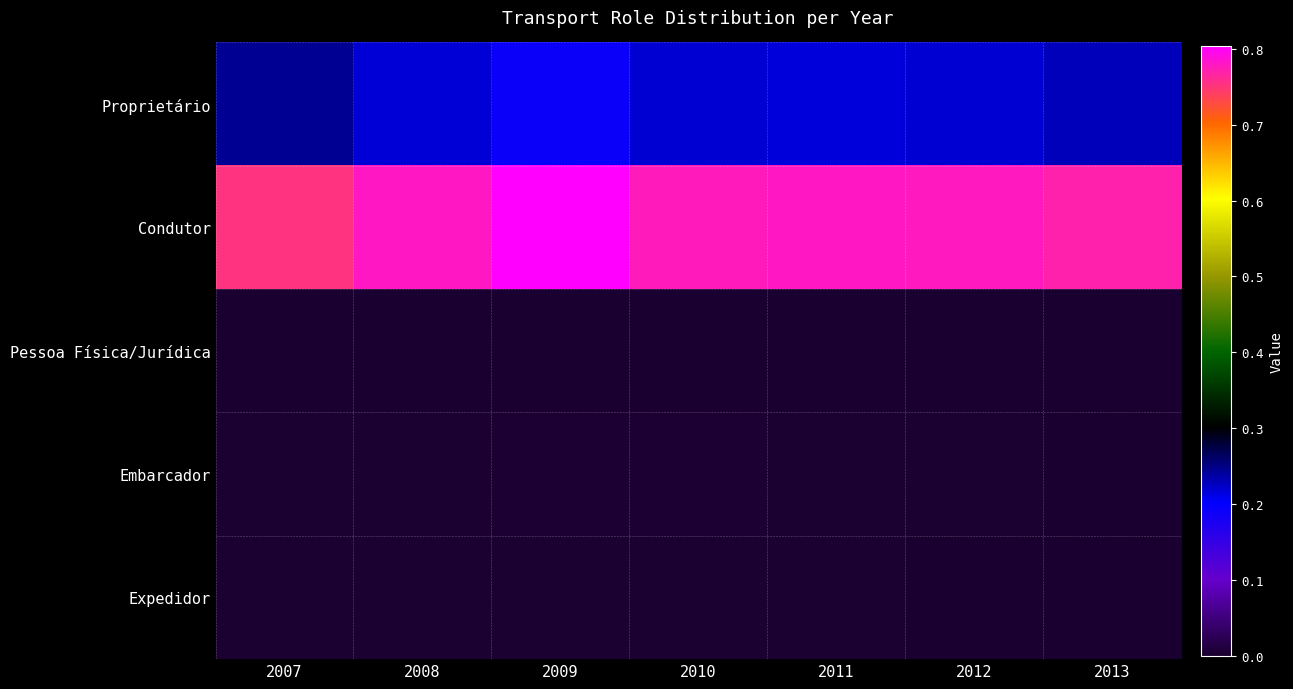

What is the greatest value displayed?

0.8